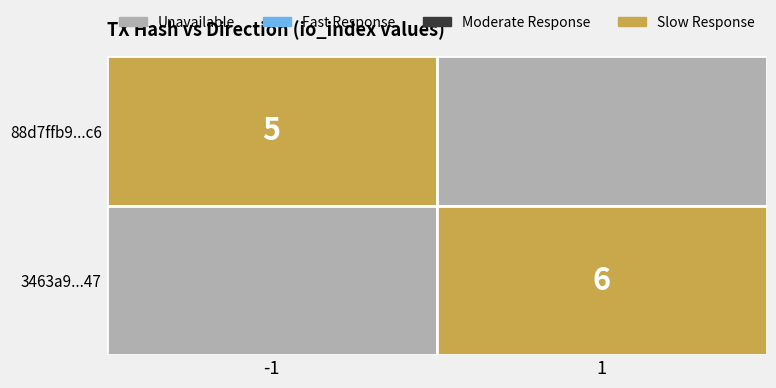

How many series are shown in this chart?

2